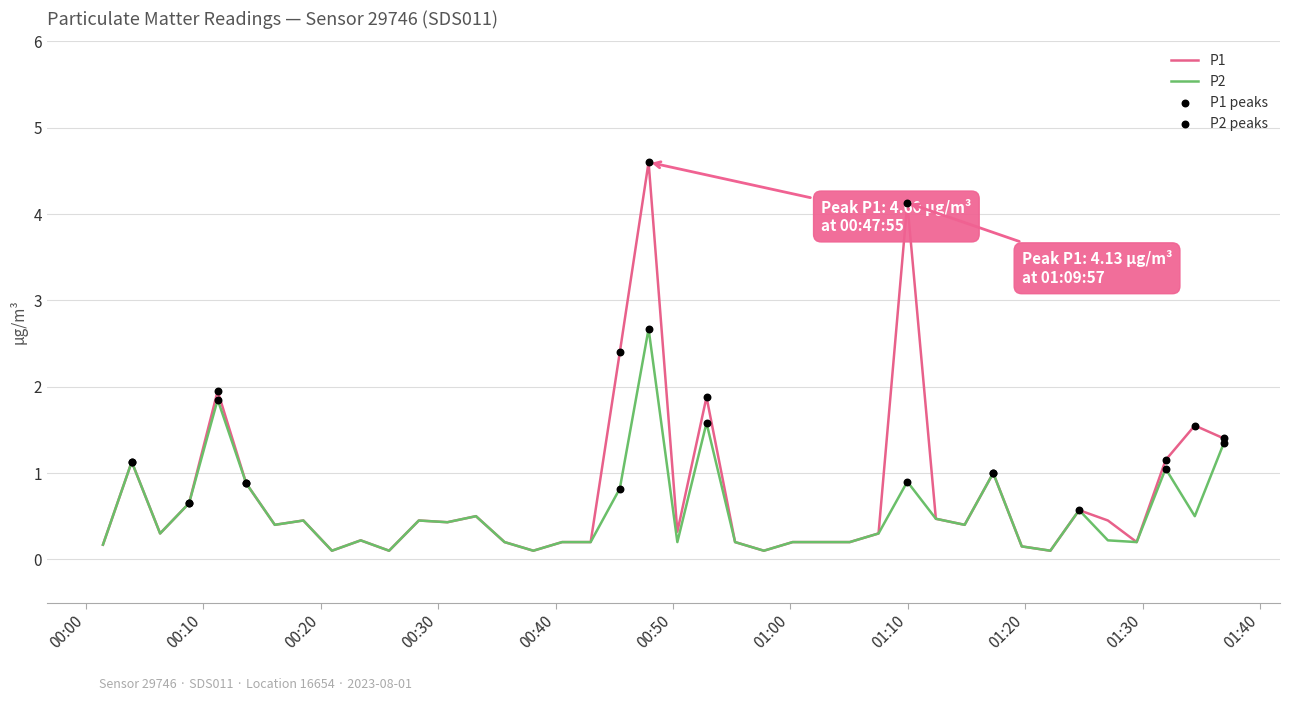

Rank the series by their maximum value, from highest to lowest.

P1, P2